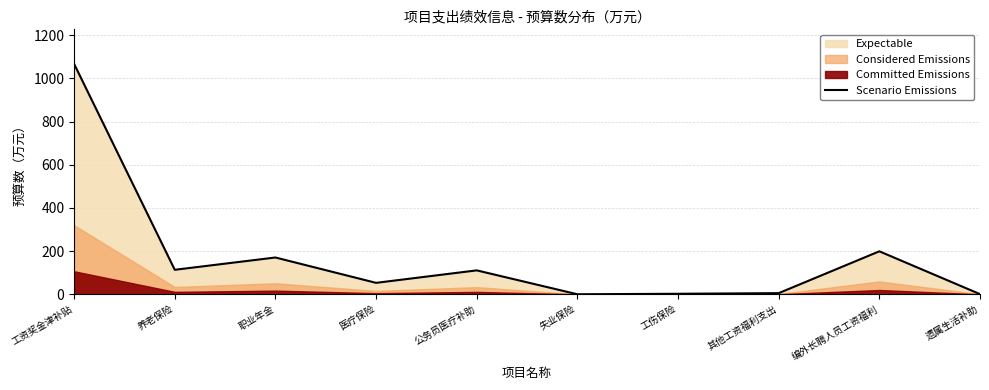

Rank the categories by value from lowest to highest.

失业保险, 遗属生活补助, 工伤保险, 其他工资福利支出, 医疗保险, 公务员医疗补助, 养老保险, 职业年金, 编外长聘人员工资福利, 工资奖金津补贴